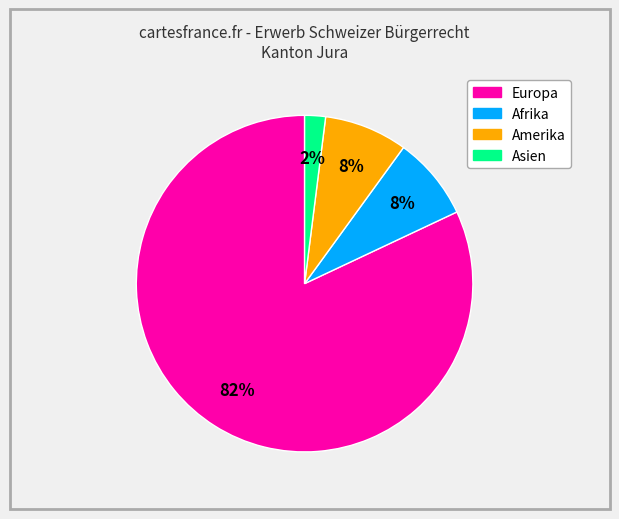

Does any single category account for the majority?

Yes